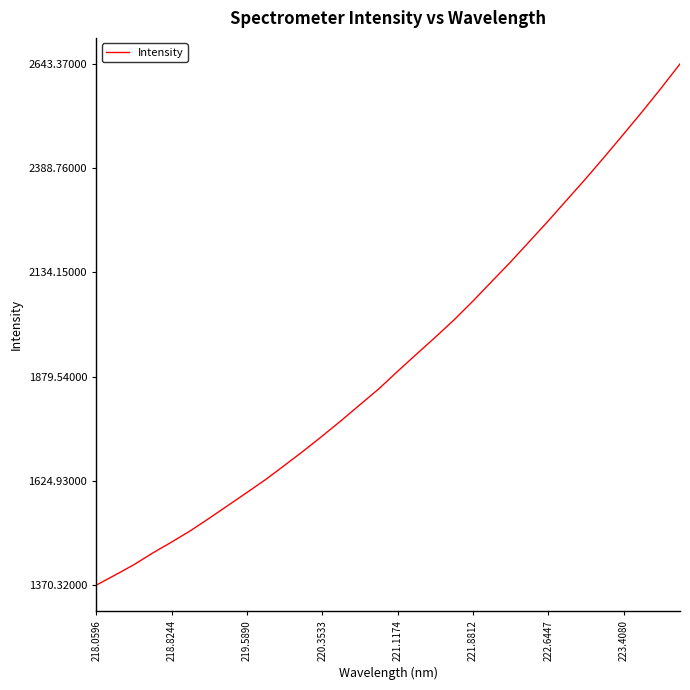

Reading left to right, extract all data points from this chart.

1370.3	1395.0	1420.3	1448.9	1475.6	1503.4	1533.9	1565.3	1596.8	1628.7	1663.2	1698.3	1734.8	1772.3	1811.2	1850.0	1892.9	1934.7	1976.1	2018.6	2064.4	2112.3	2160.0	2210.0	2260.2	2312.0	2363.7	2417.3	2472.0	2527.3	2584.5	2643.4